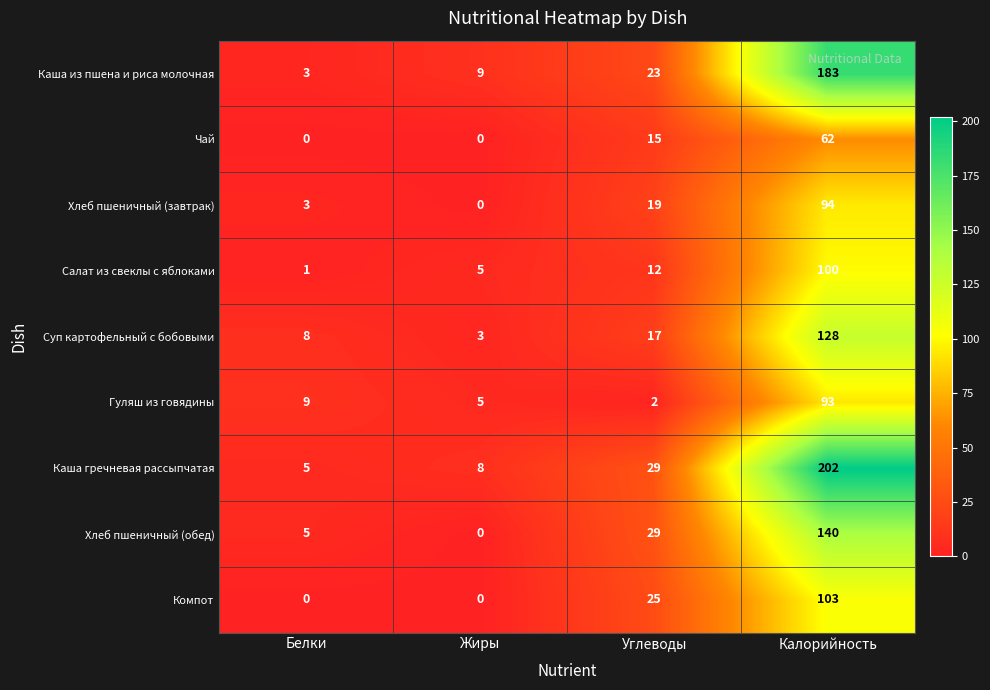

What is the total value across all series at Углеводы?

171